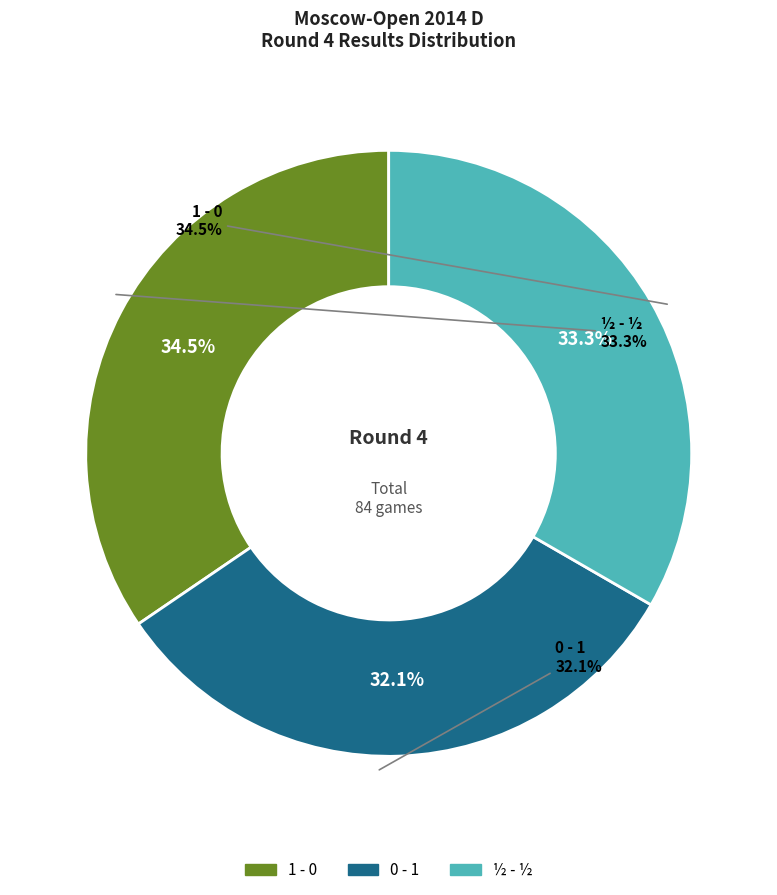

How many segments does this pie chart have?

3